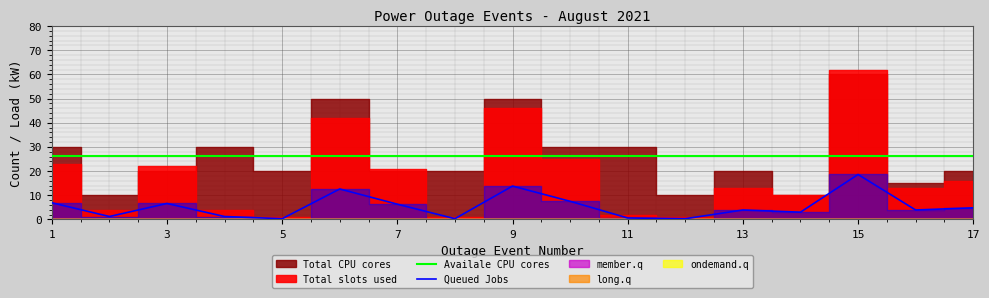

The value of Availale CPU cores at 17 is 26.2. True or false?

True